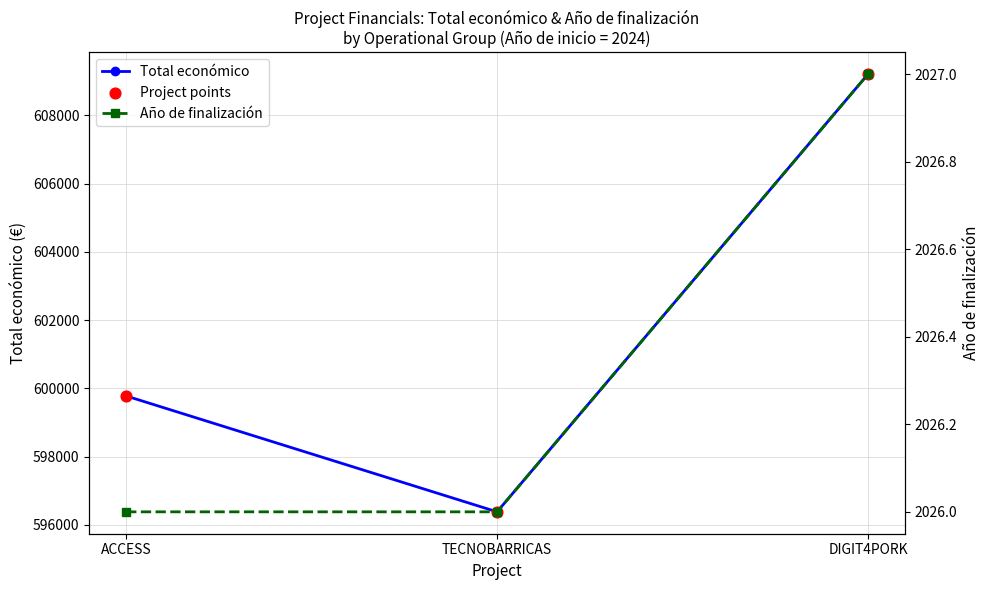

Is the value of Project points at TECNOBARRICAS greater than the value of Total económico at ACCESS?

No